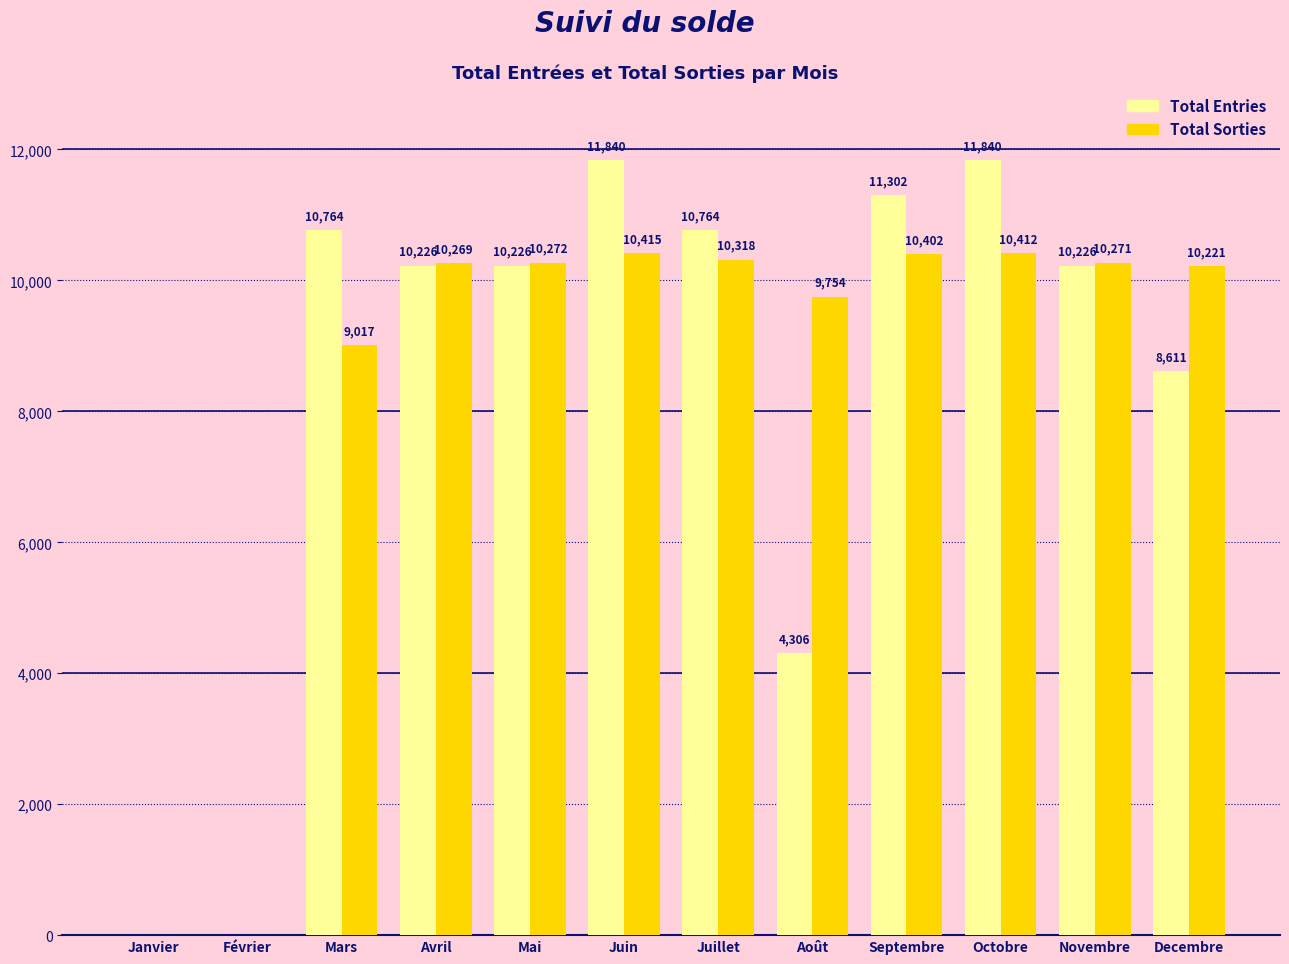

Is the value of Total Sorties at Juin greater than the value of Total Entries at Avril?

Yes